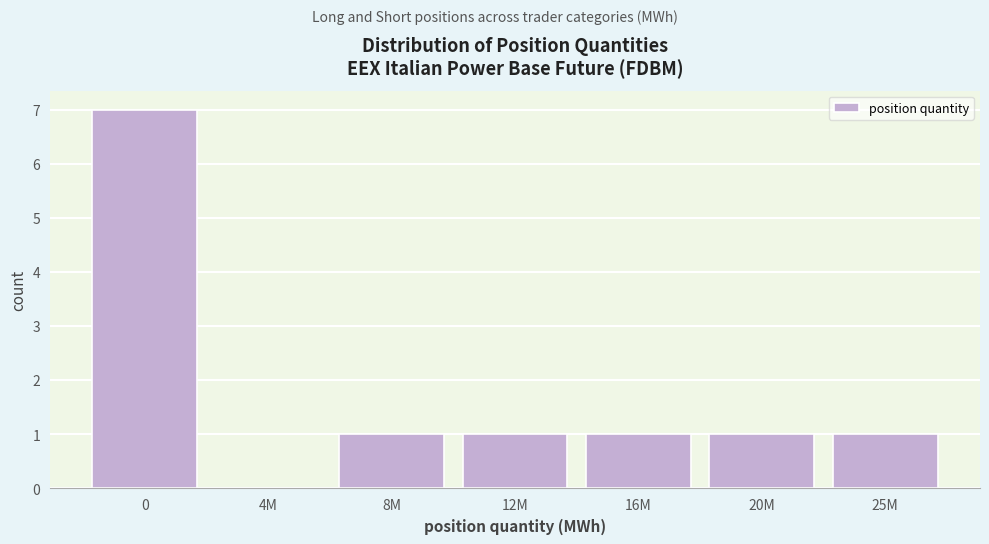

Reading left to right, what are all the values shown in this chart?

0=7	4M=0	8M=1	12M=1	16M=1	20M=1	25M=1